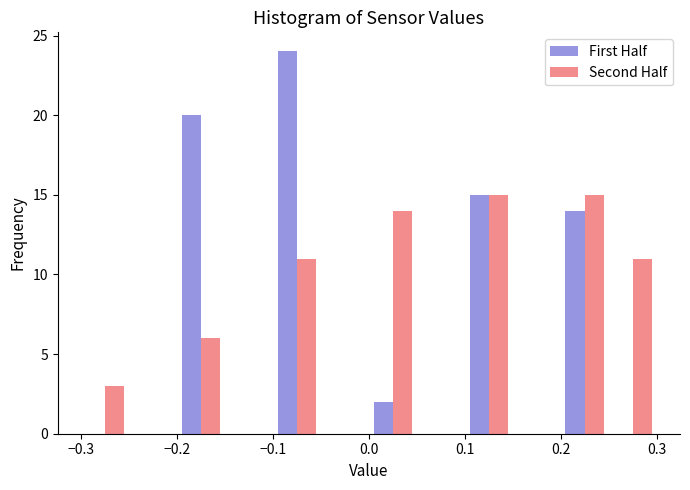

Reading left to right, transcribe this chart: for each range on the x-axis, give the height of each series' bar. The values are not printed on the chart, so give them approximately, as read against the axis.

-0.30 to -0.25: First Half=0	Second Half=3
-0.25 to -0.20: First Half=0	Second Half=0
-0.20 to -0.15: First Half=20	Second Half=6
-0.15 to -0.10: First Half=0	Second Half=0
-0.10 to -0.05: First Half=24	Second Half=11
-0.05 to 0.00: First Half=0	Second Half=0
0.00 to 0.05: First Half=2	Second Half=14
0.05 to 0.10: First Half=0	Second Half=0
0.10 to 0.15: First Half=15	Second Half=15
0.15 to 0.20: First Half=0	Second Half=0
0.20 to 0.25: First Half=14	Second Half=15
0.25 to 0.30: First Half=0	Second Half=11